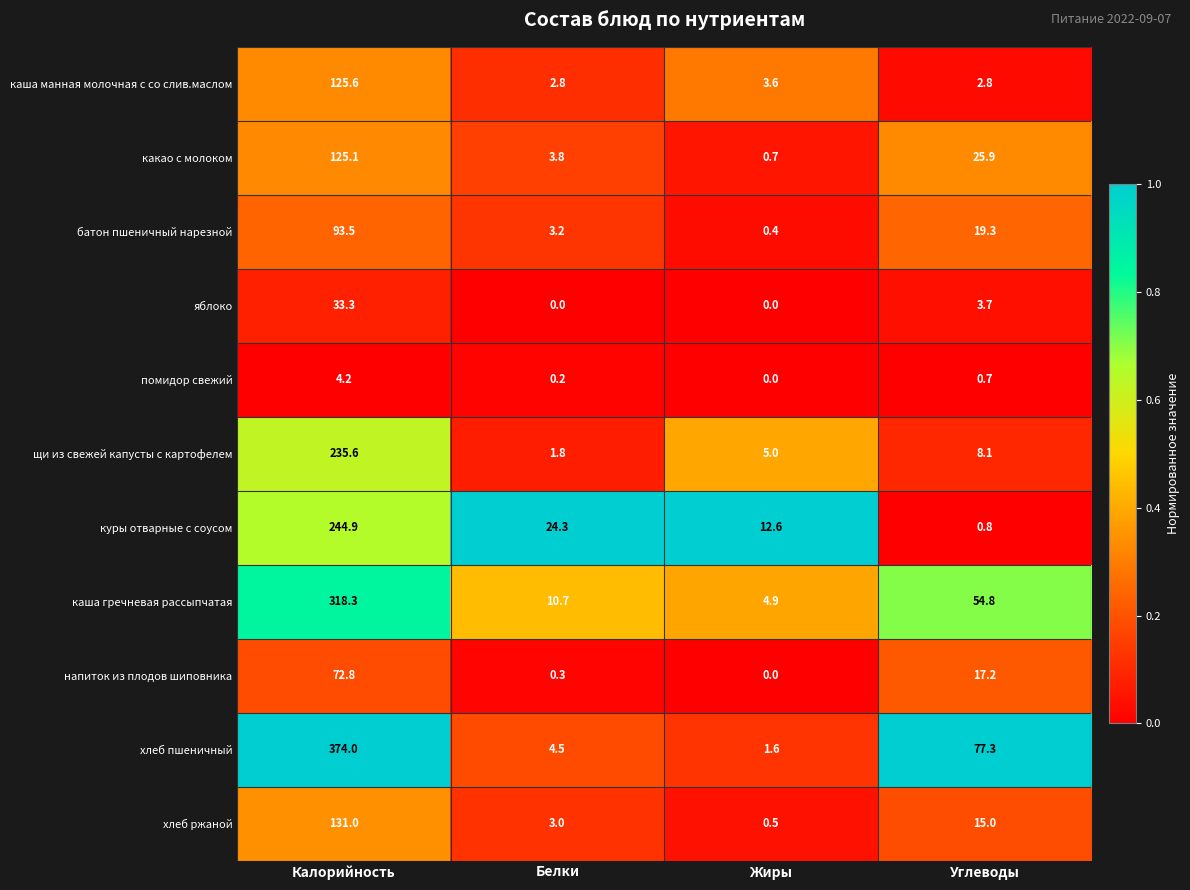

At which category is the sum across all series the highest?

Калорийность